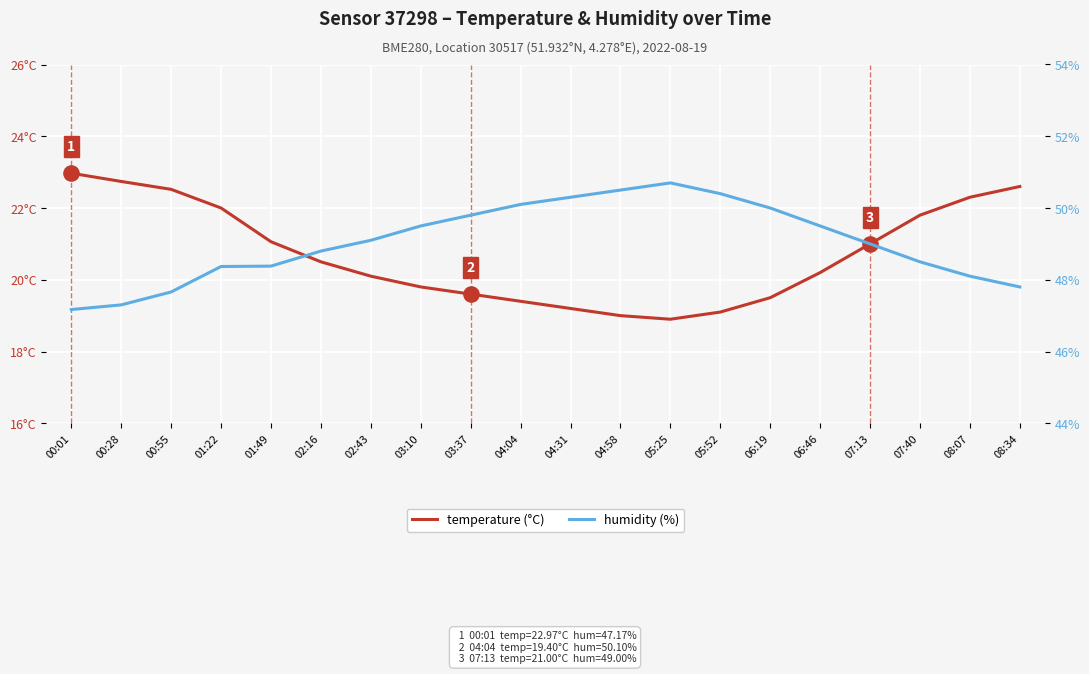

Which series contains the highest Y value?

humidity